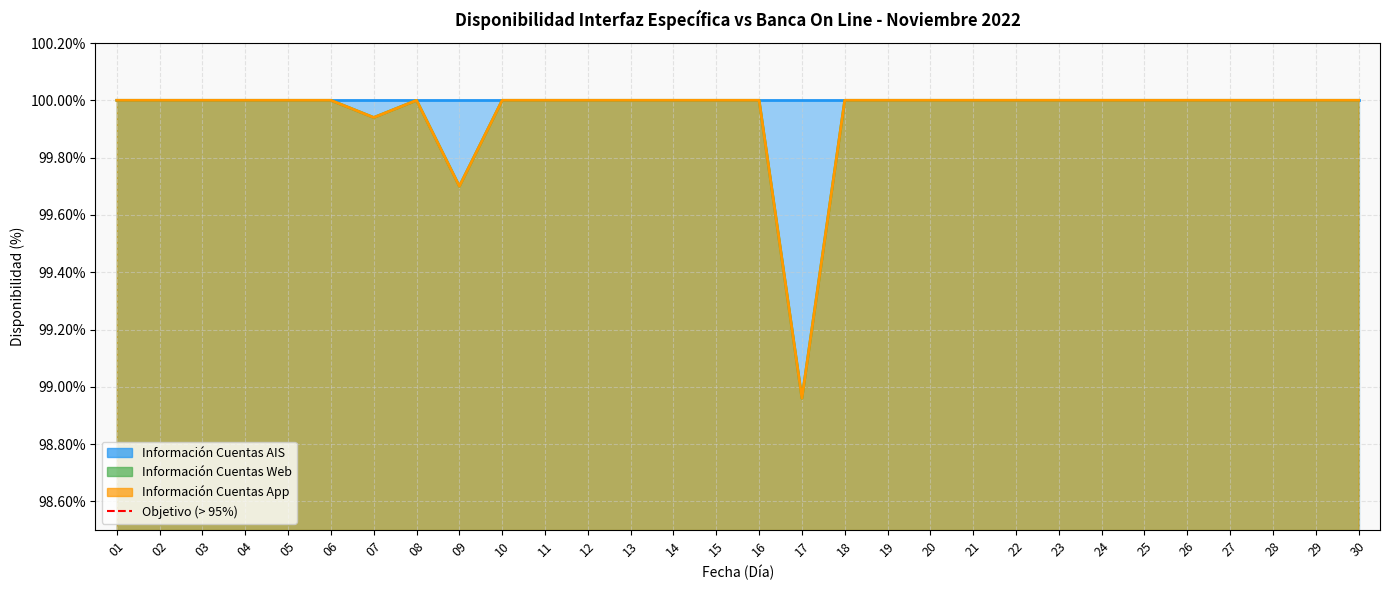

In Información Cuentas App, how many points are higher than both neighbors (excluding endpoints)?

1